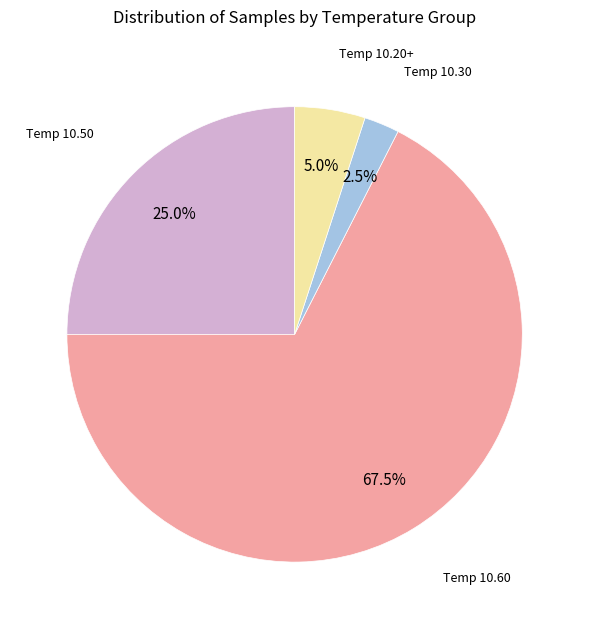

Is there a majority slice in this chart?

Yes